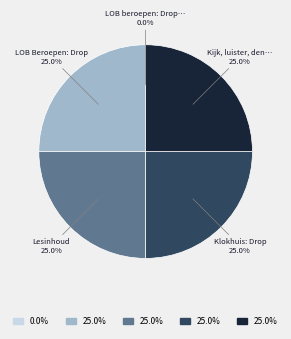

Is there a majority slice in this chart?

No